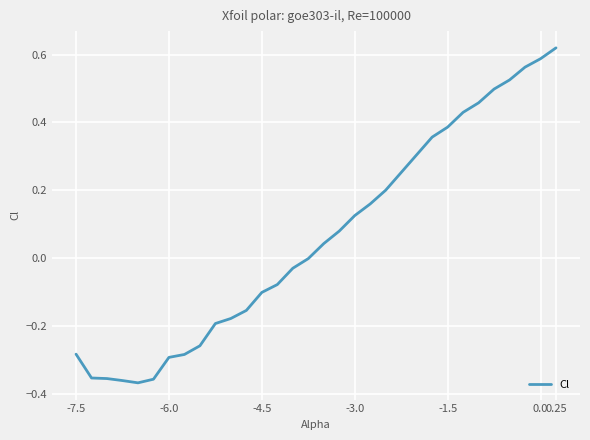

Does the chart display data point markers on the line(s)?

No